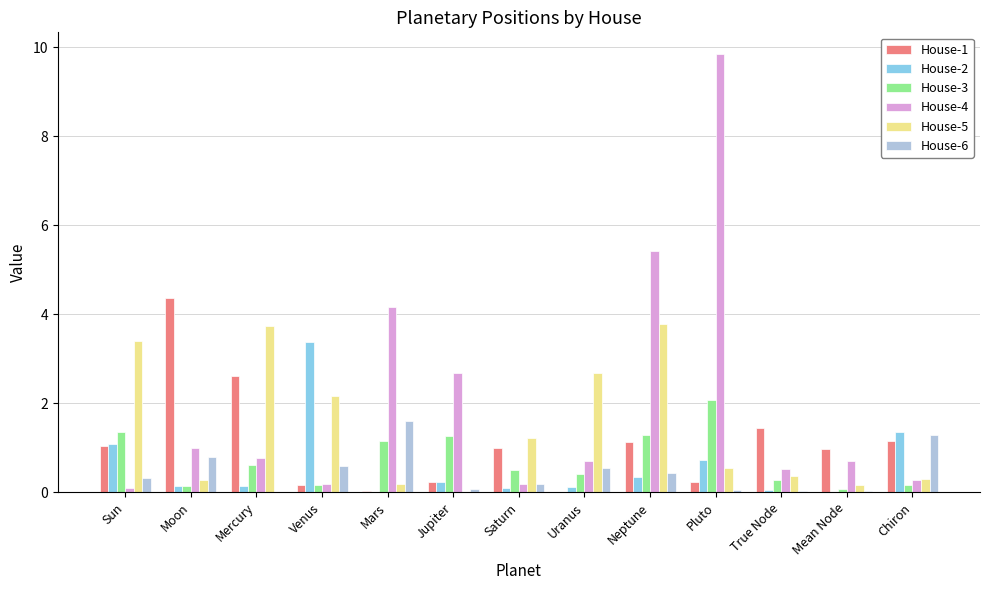

Which label corresponds to the largest value in the chart?

Pluto